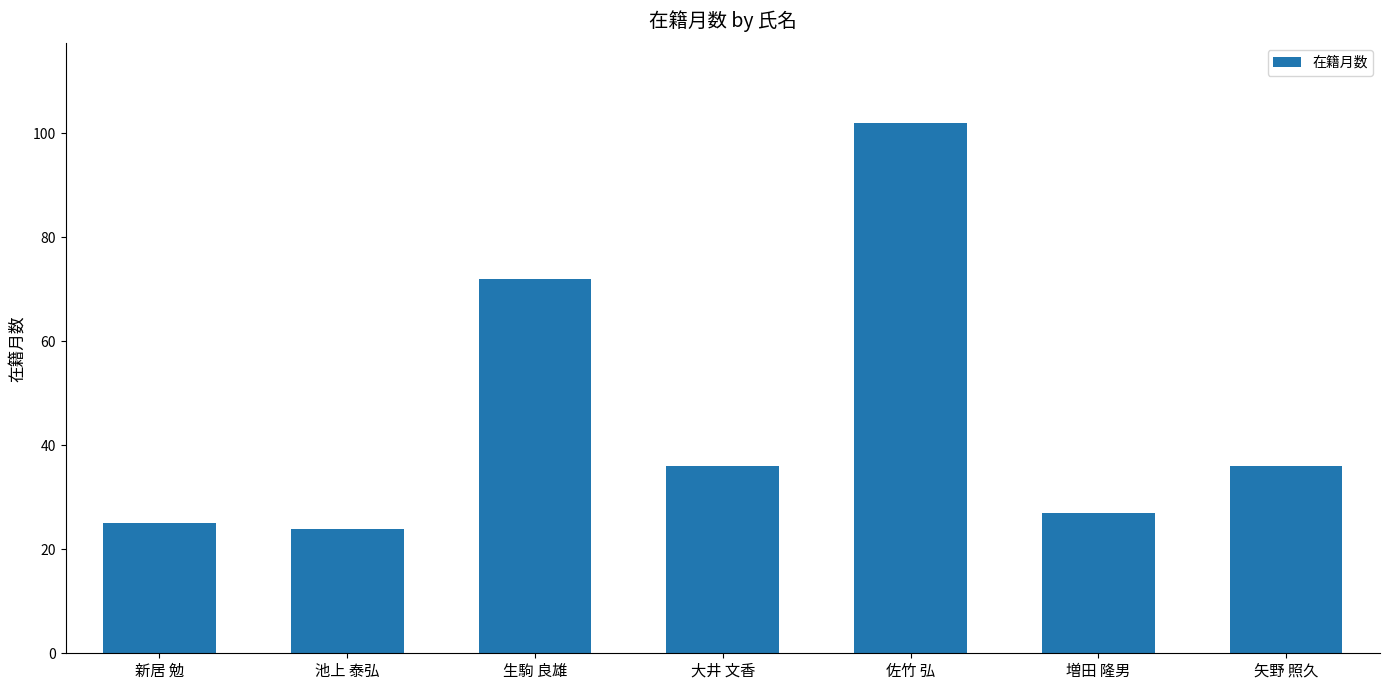

What is the approximate value at 生駒 良雄?

72